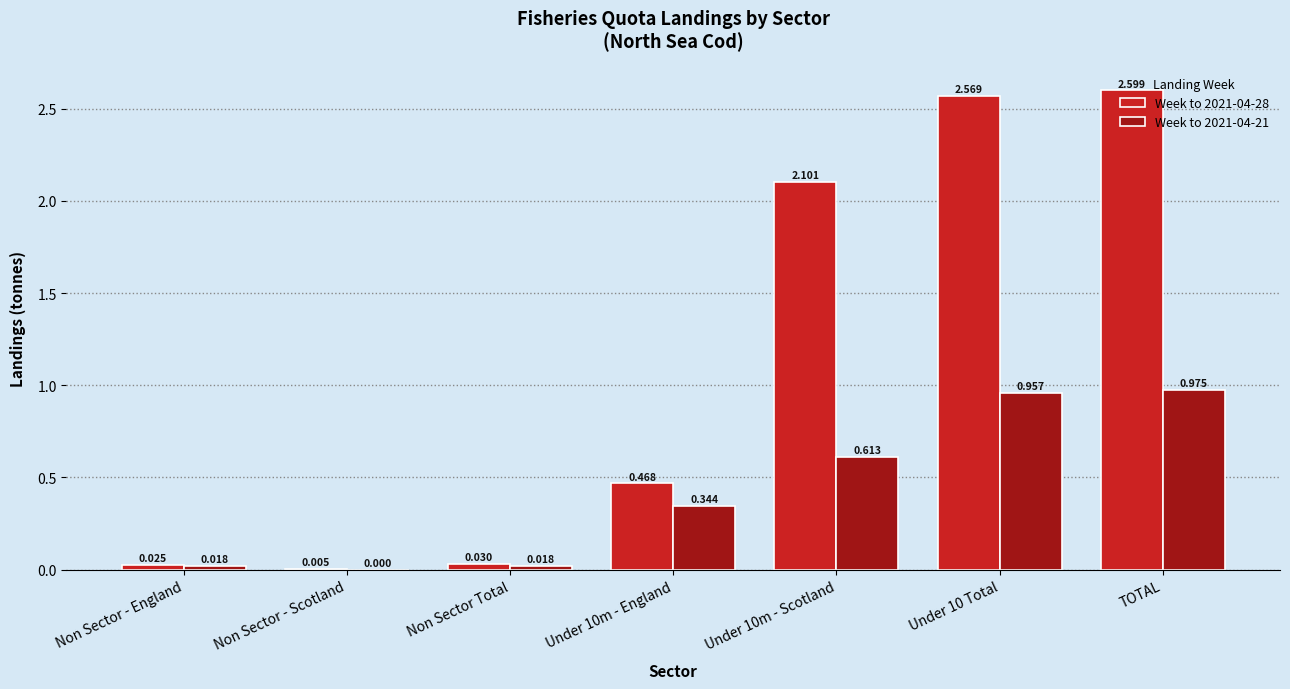

Are the bars horizontal?

No